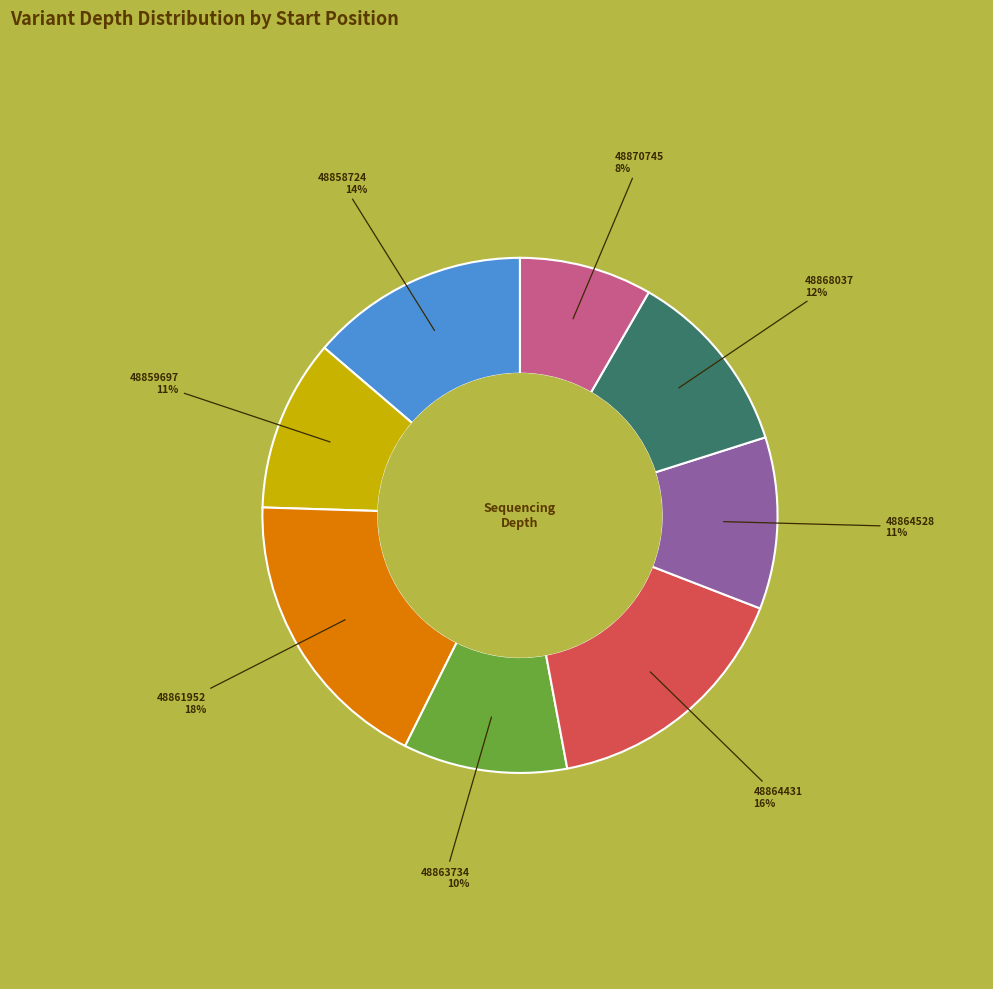

To the nearest percent, what is the average slice percentage?

12%